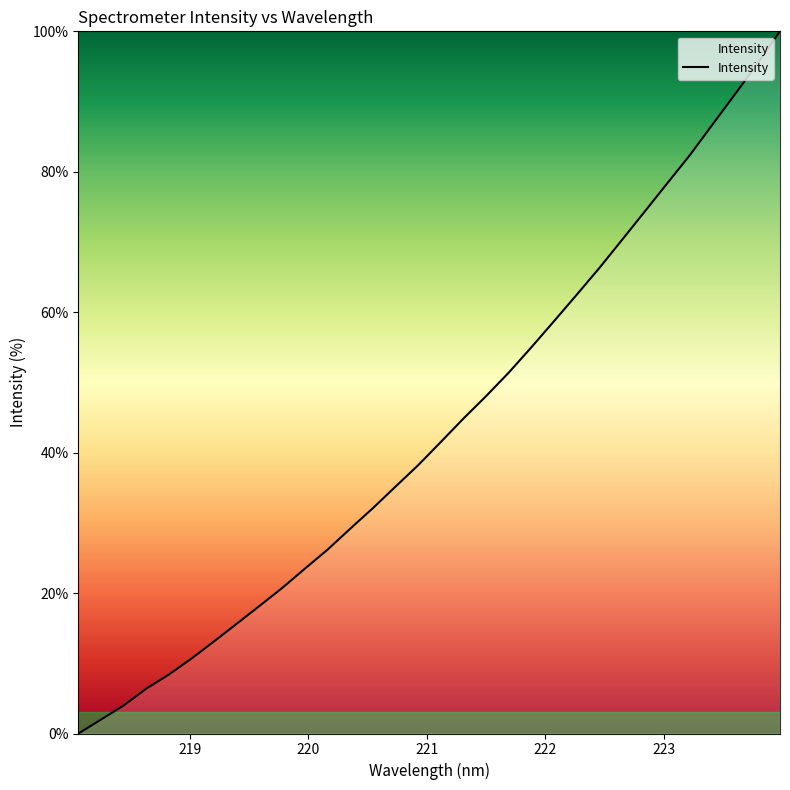

What is the greatest value displayed?

100.0